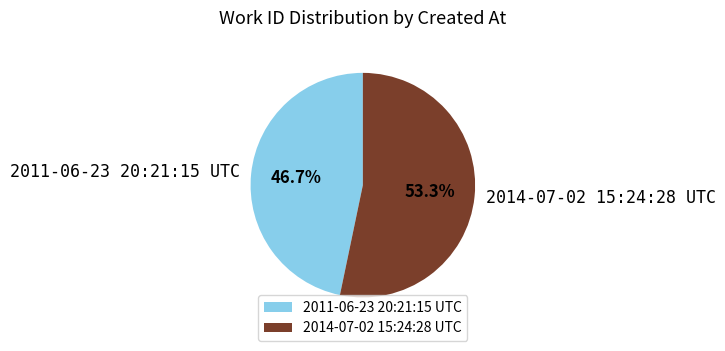

What is the smallest slice in the pie chart?

2011-06-23 20:21:15 UTC